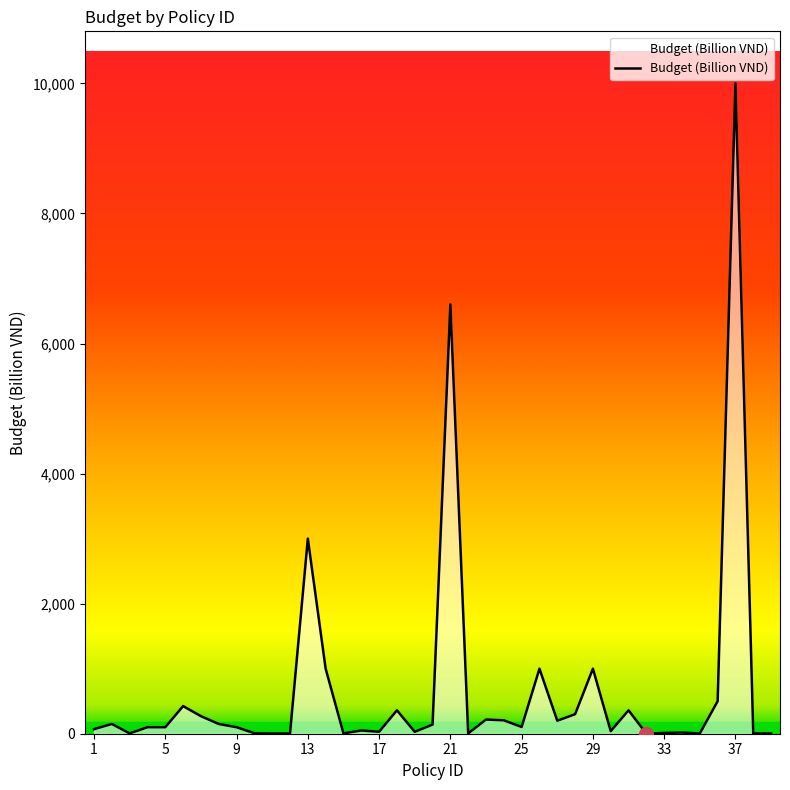

What is the difference between the maximum and minimum values?

9999.3